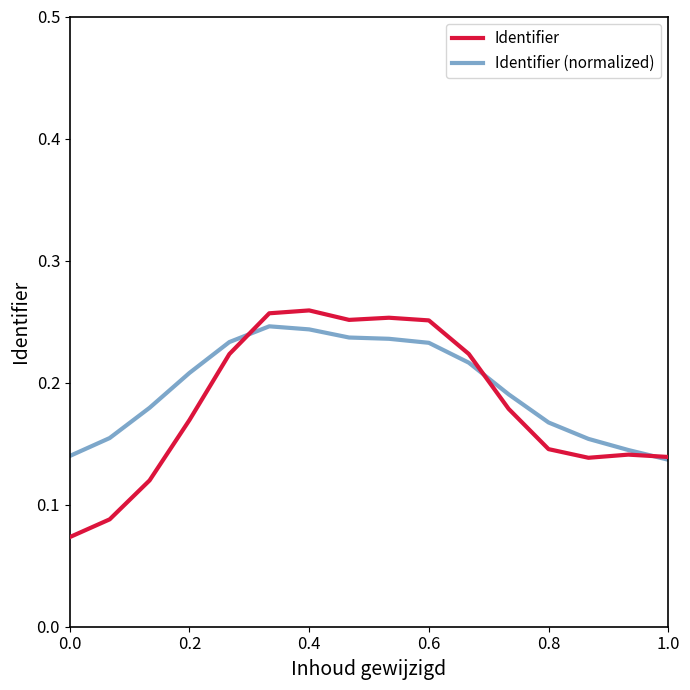

Which series has the largest range (max minus min)?

Identifier